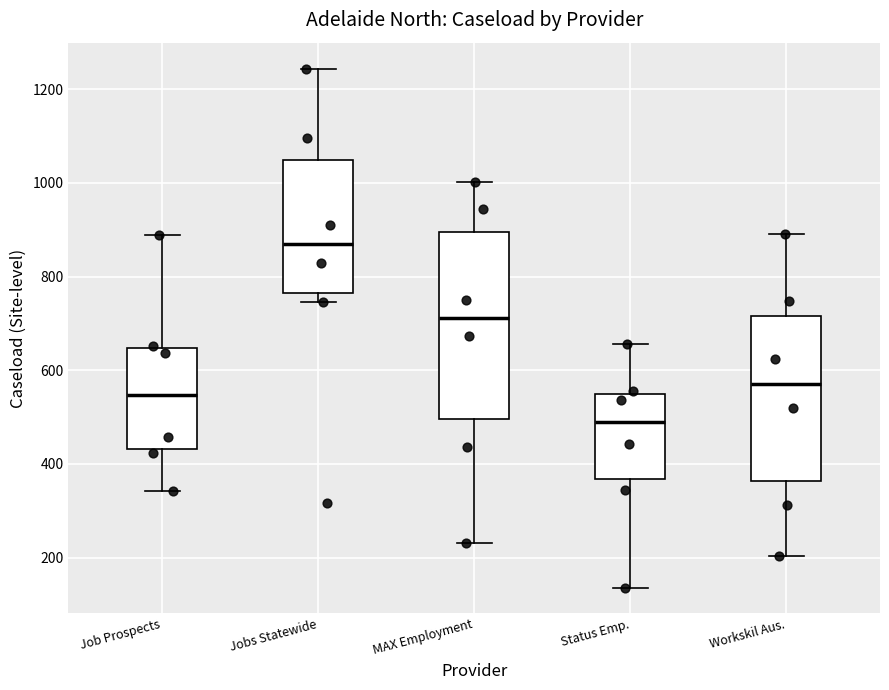

Reading left to right, transcribe this box plot: for each box, give where its median line is, the range the box spans, and where its two whiskers end, as read against the y-axis. The values are not printed on the chart, so give them approximately, as read against the axis.

Job Prospects: median 540, box 440 to 640, whiskers 340 to 880
Jobs Statewide: median 860, box 760 to 1040, whiskers 740 to 1240
MAX Employment: median 720, box 500 to 900, whiskers 240 to 1000
Status Emp.: median 480, box 360 to 560, whiskers 140 to 660
Workskil Aus.: median 580, box 360 to 720, whiskers 200 to 900